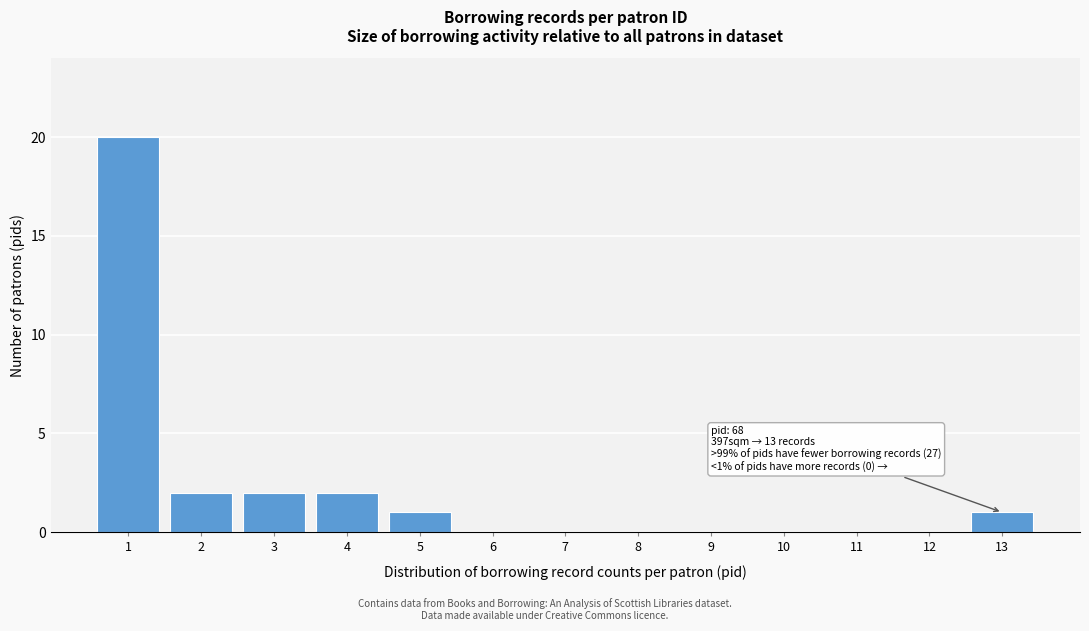

Reading left to right, what are all the values shown in this chart?

1=20	2=2	3=2	4=2	5=1	6=0	7=0	8=0	9=0	10=0	11=0	12=0	13=1